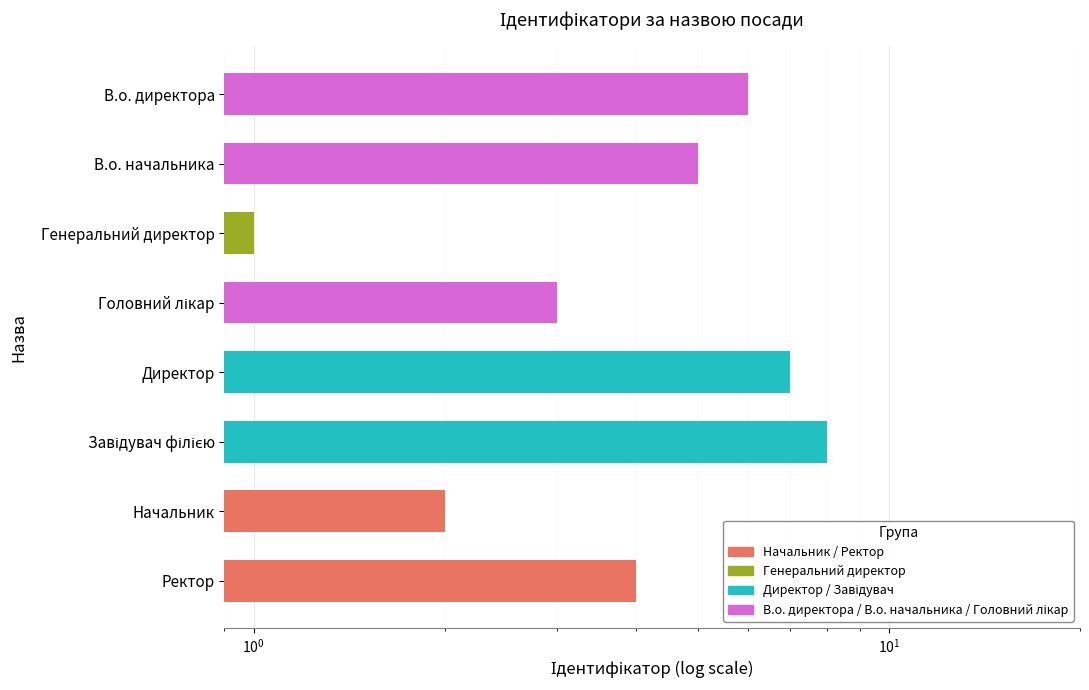

Which has a higher value, Генеральний директор or Начальник?

Начальник